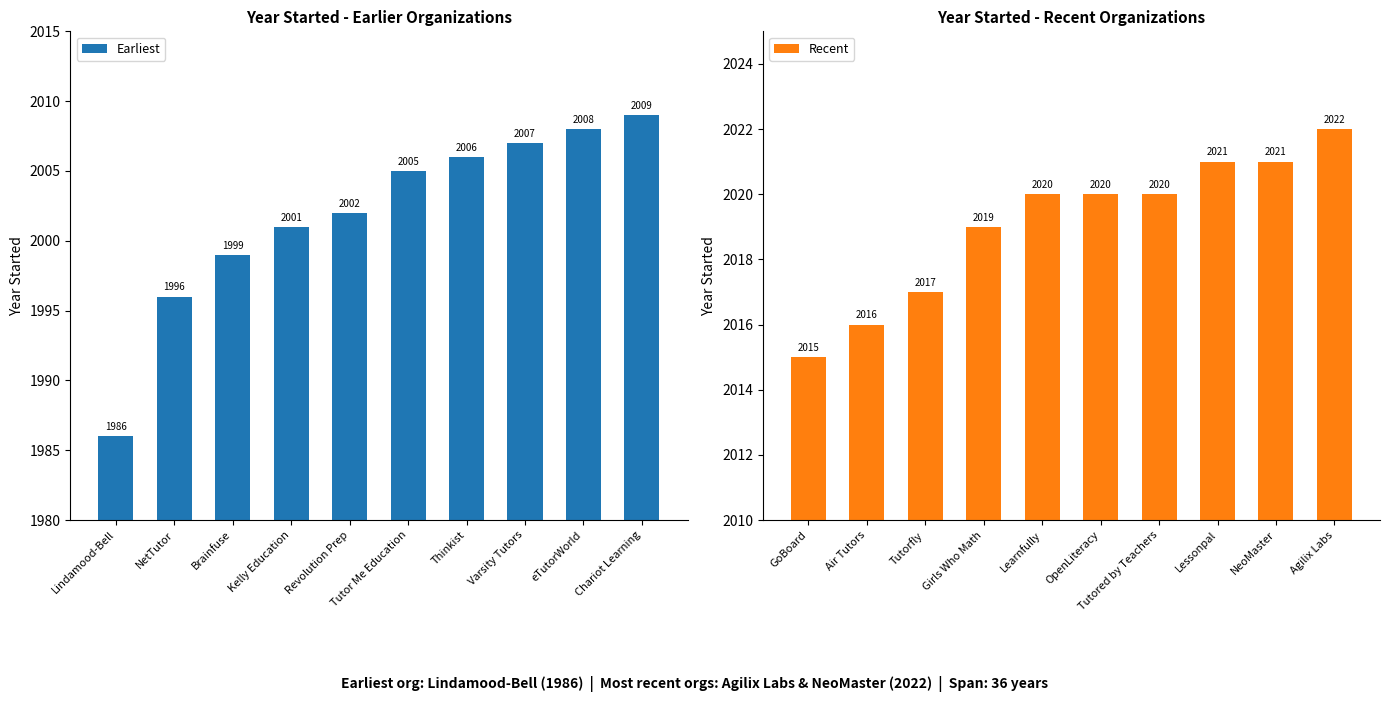

Reading left to right, extract all data points from this chart.

Earliest: Lindamood-Bell=1986	NetTutor=1996	Brainfuse=1999	Kelly Education=2001	Revolution Prep=2002	Tutor Me Education=2005	Thinkist=2006	Varsity Tutors=2007	eTutorWorld=2008	Chariot Learning=2009
Recent: GoBoard=2015	Air Tutors=2016	Tutorfly=2017	Girls Who Math=2019	Learnfully=2020	OpenLiteracy=2020	Tutored by Teachers=2020	Lessonpal=2021	NeoMaster=2021	Agilix Labs=2022